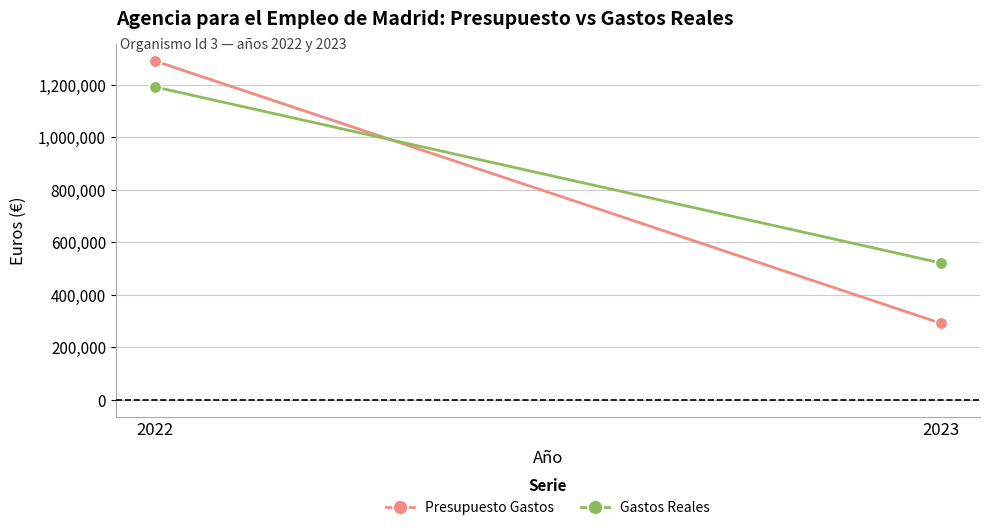

What is the value of the Gastos Reales point at the 1st from the left?

1191049.5